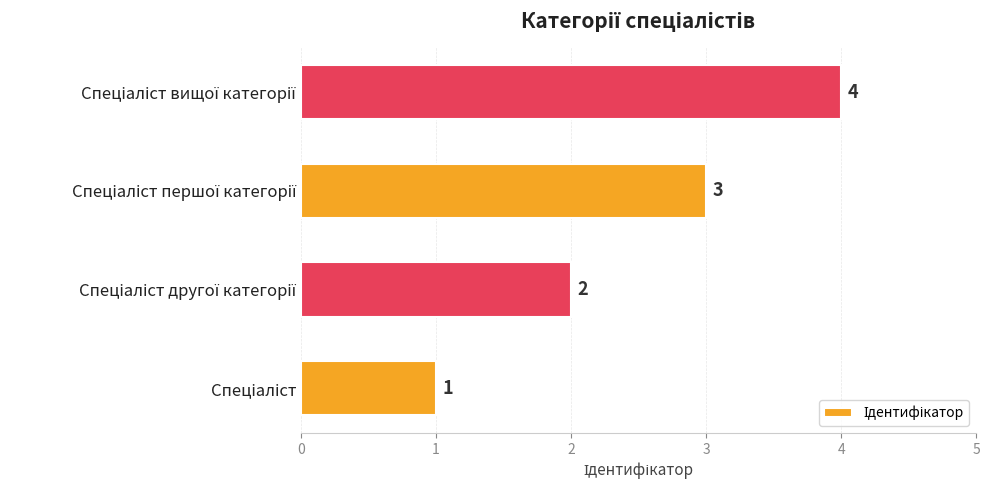

Count the values in the range 2 to 4.

3